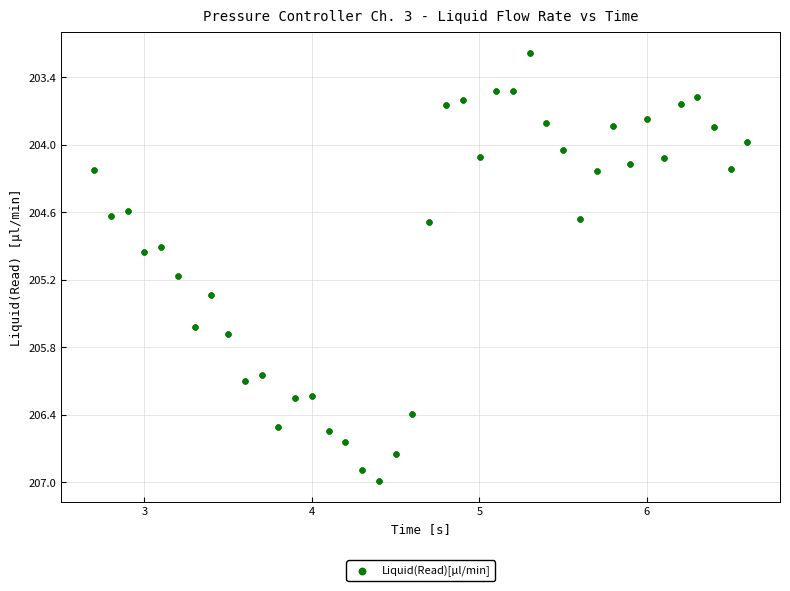

What is the range of X values (max minus min)?

3.9